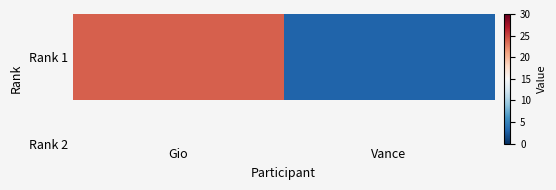

What is the greatest value displayed?

24